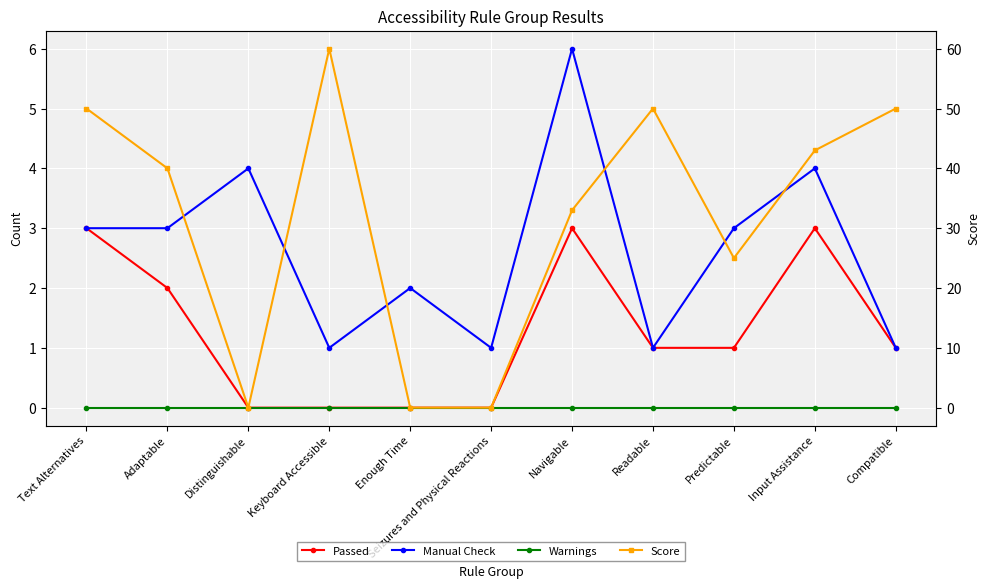

Which series has the largest total across all categories?

Score